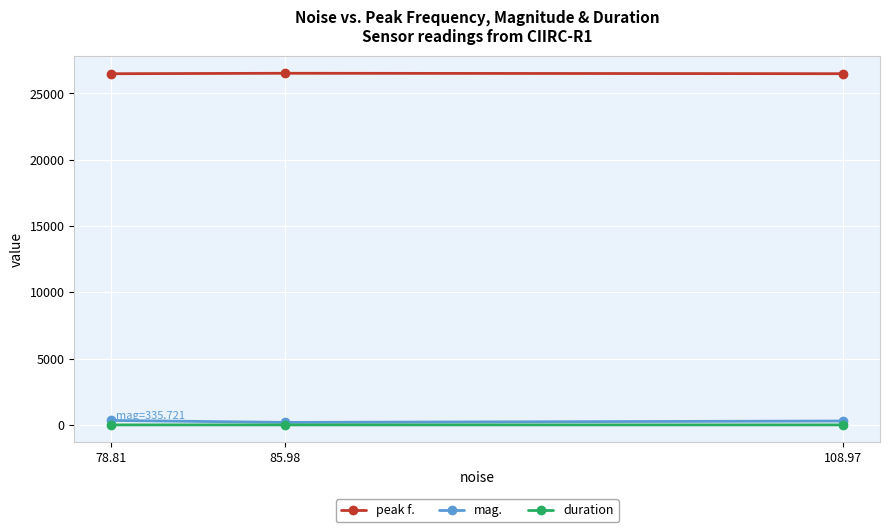

The value of mag. at 85.98 is 311.8. True or false?

False